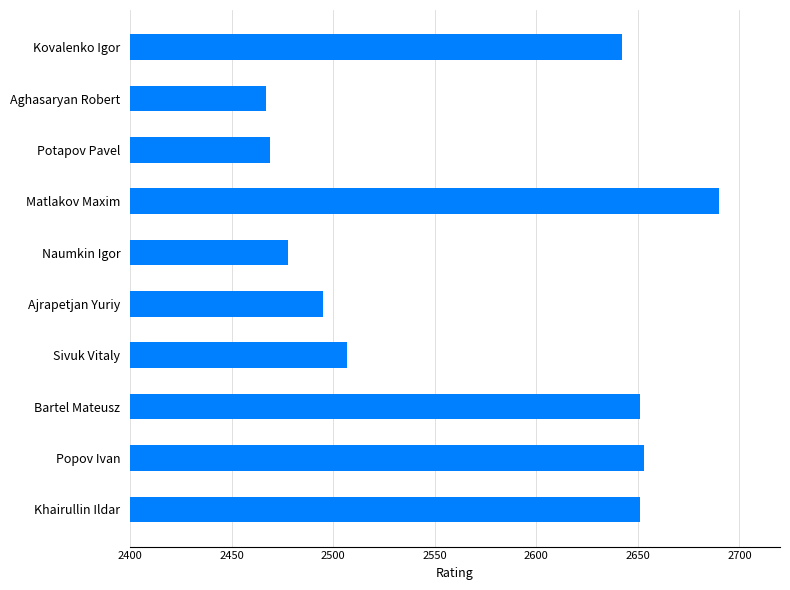

Which has a higher value, Naumkin Igor or Potapov Pavel?

Naumkin Igor